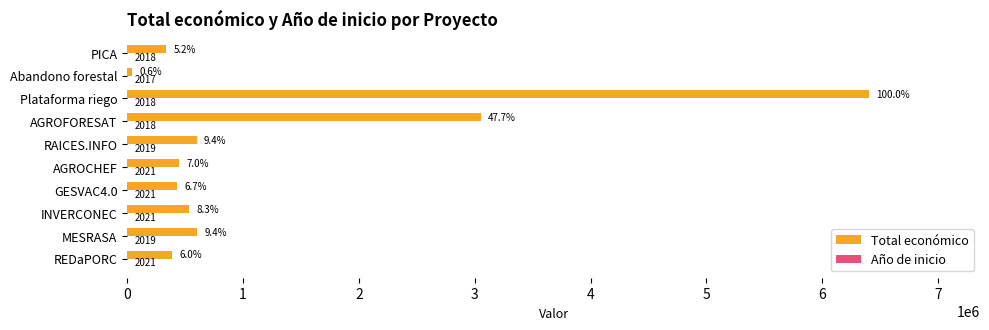

Which series has the largest total across all categories?

Total económico